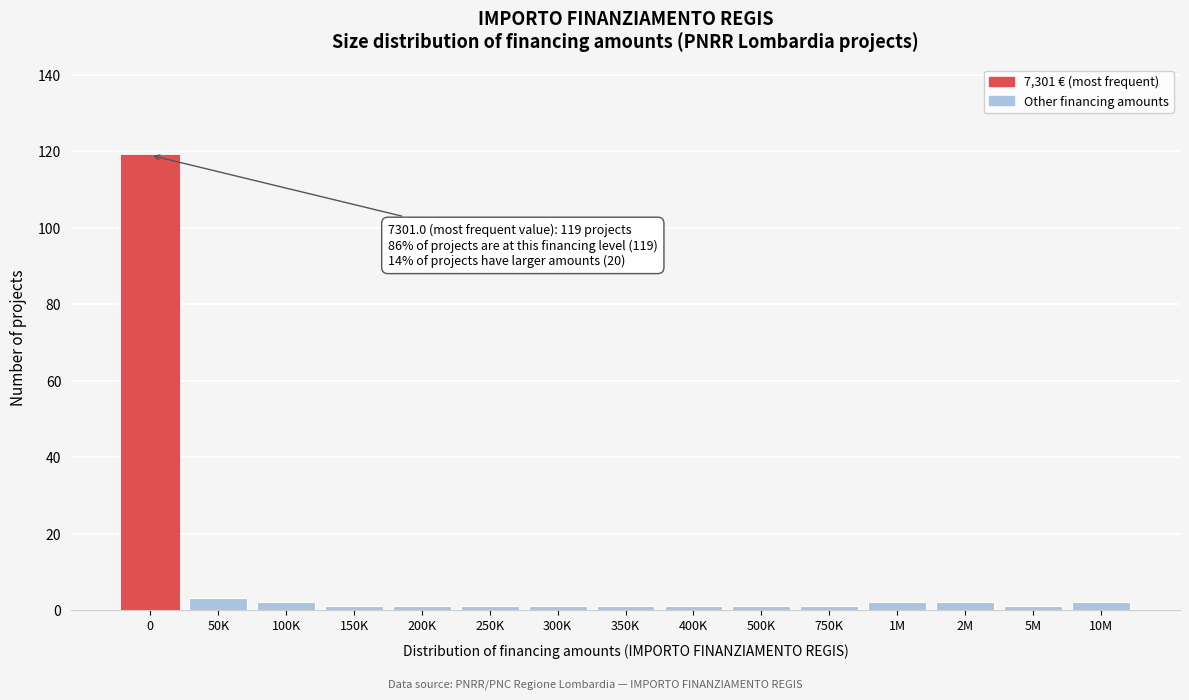

Reading left to right, extract all data points from this chart.

0=119	50K=3	100K=2	150K=1	200K=1	250K=1	300K=1	350K=1	400K=1	500K=1	750K=1	1M=2	2M=2	5M=1	10M=2